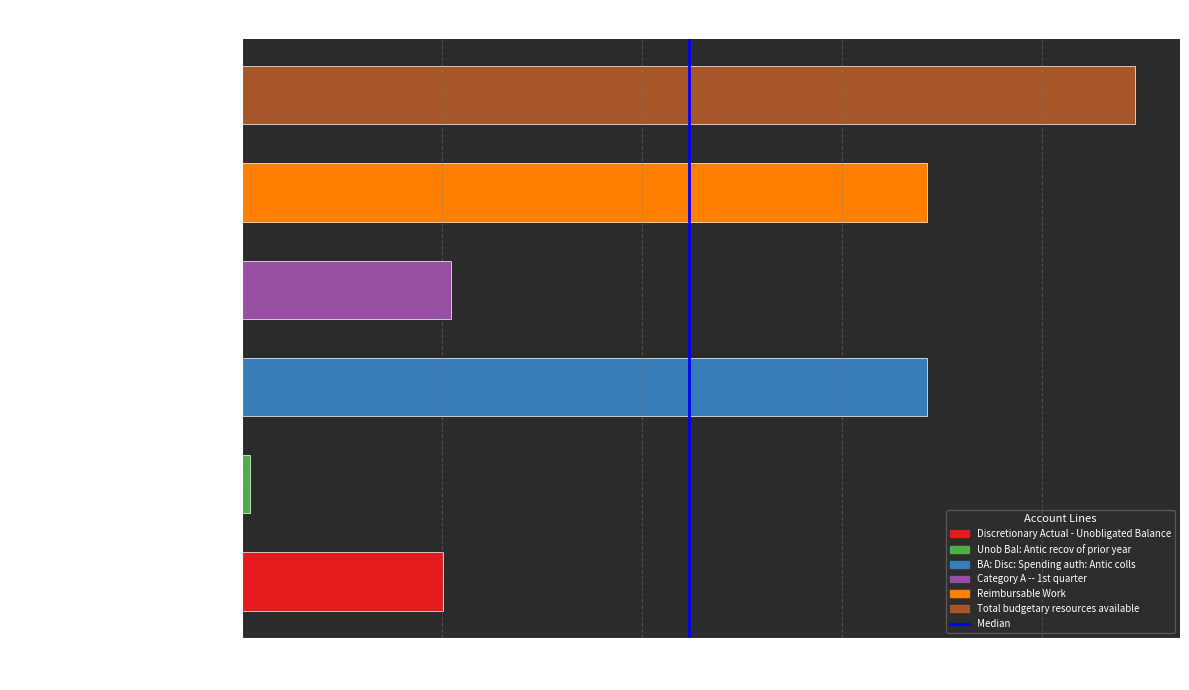

True or false: the data shows 0 at 20M.

False